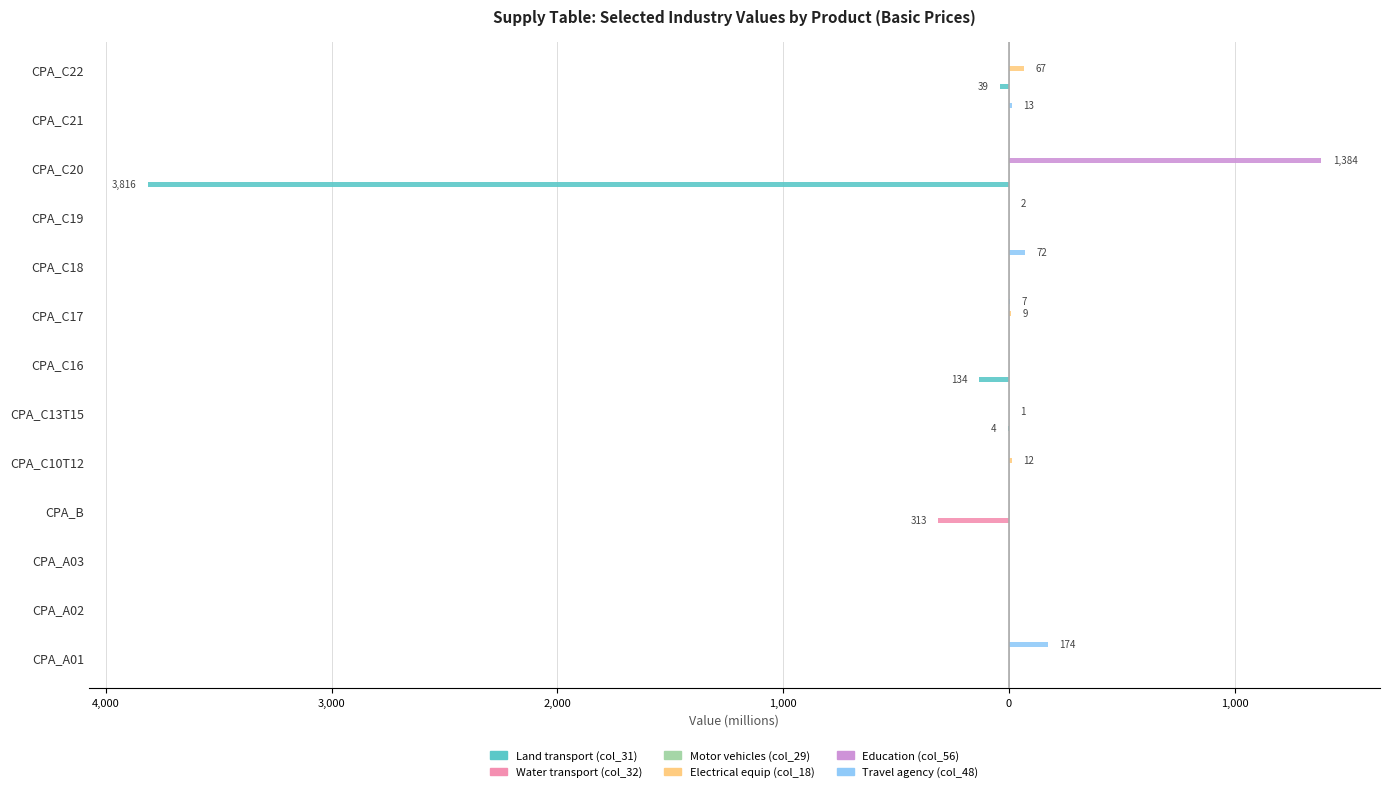

Which series changed the most between 2,000 and 0?

Water transport (col_32)